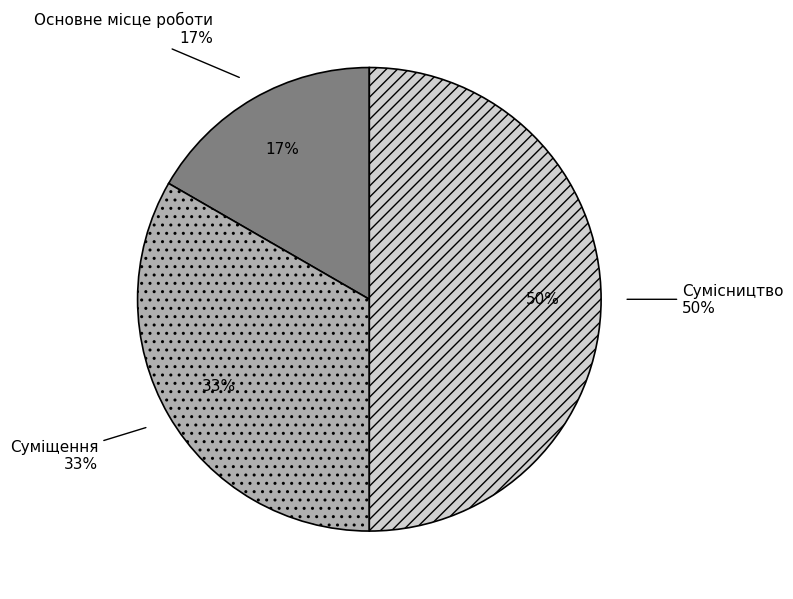

The Суміщення slice represents 33% of the pie. True or false?

True